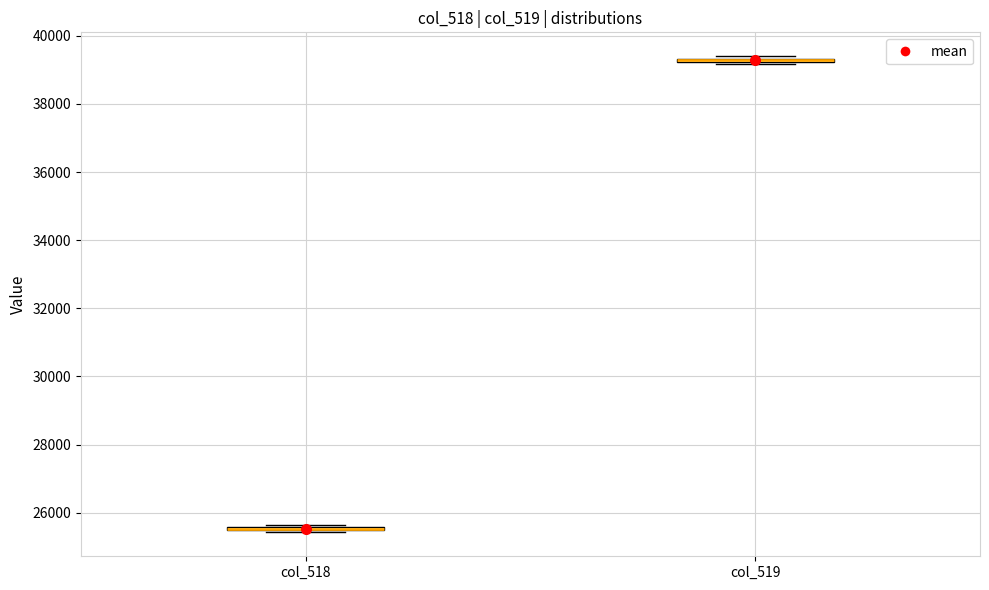

Where is the upper edge of the box for col_518 on the y-axis? The values are not printed on the chart, so give them approximately, as read against the axis.

25600